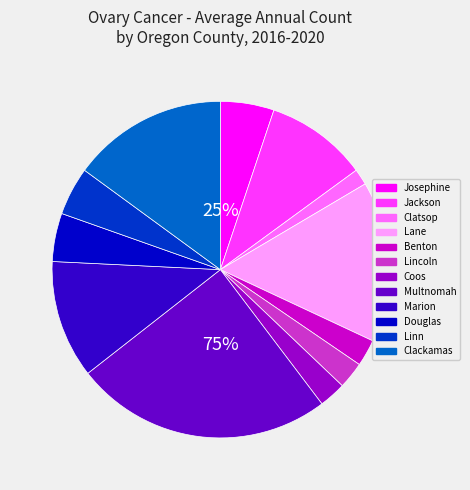

Is there a majority slice in this chart?

No